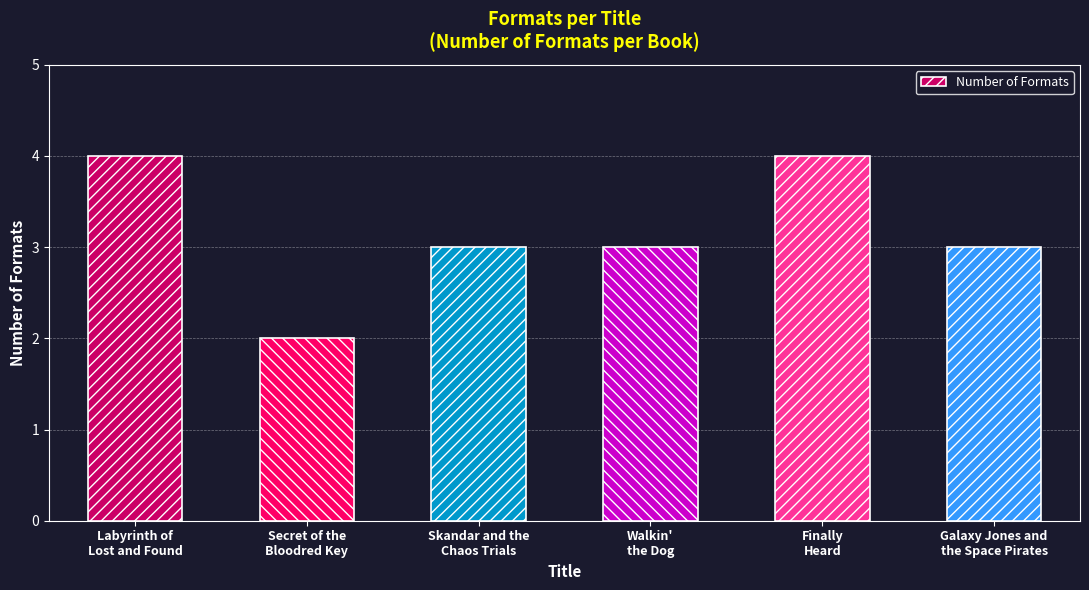

Count the number of categories in the chart.

6